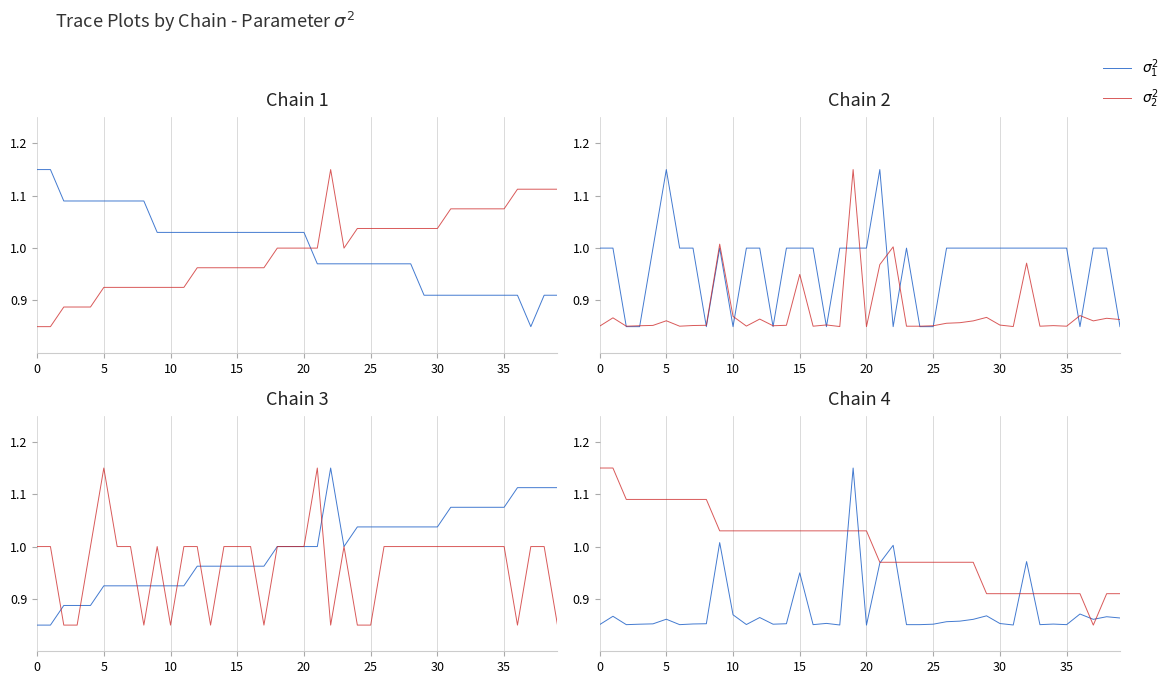

The value of $\sigma_2^2$ at 26 is 1.6. True or false?

False